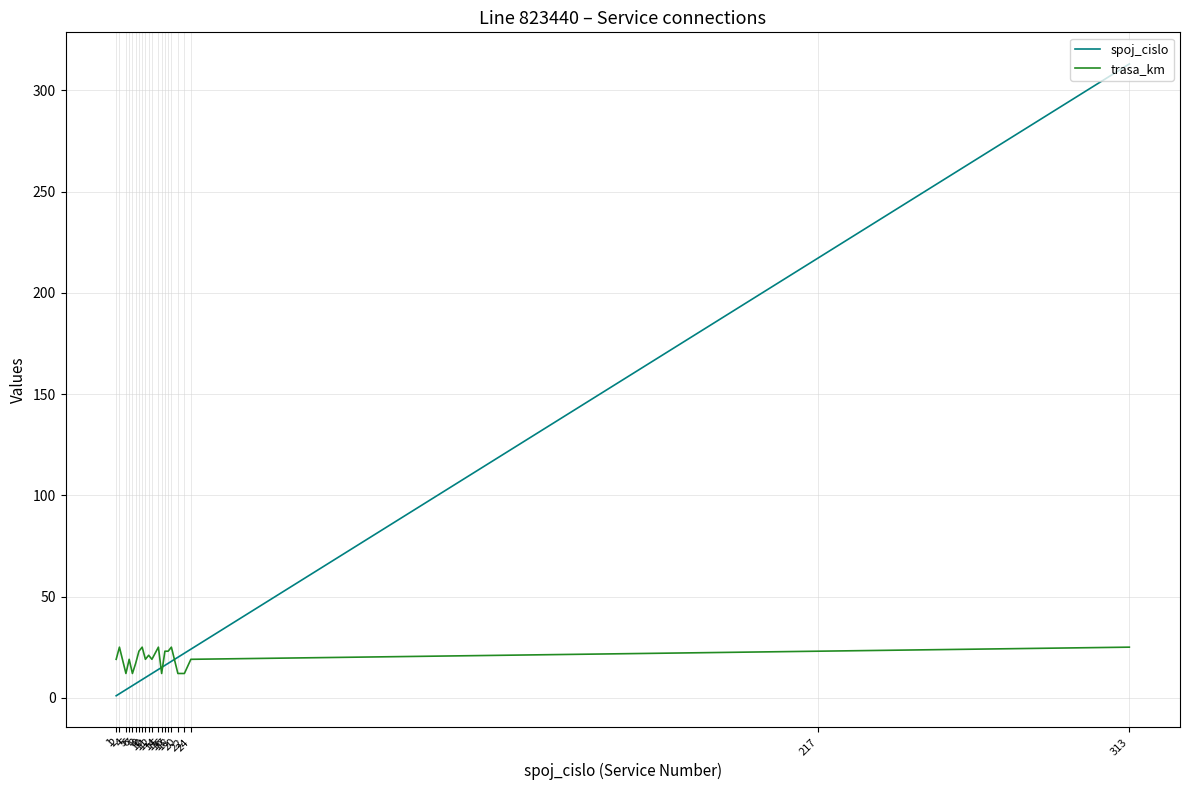

List the series in order of their overall mean, highest first.

spoj_cislo, trasa_km